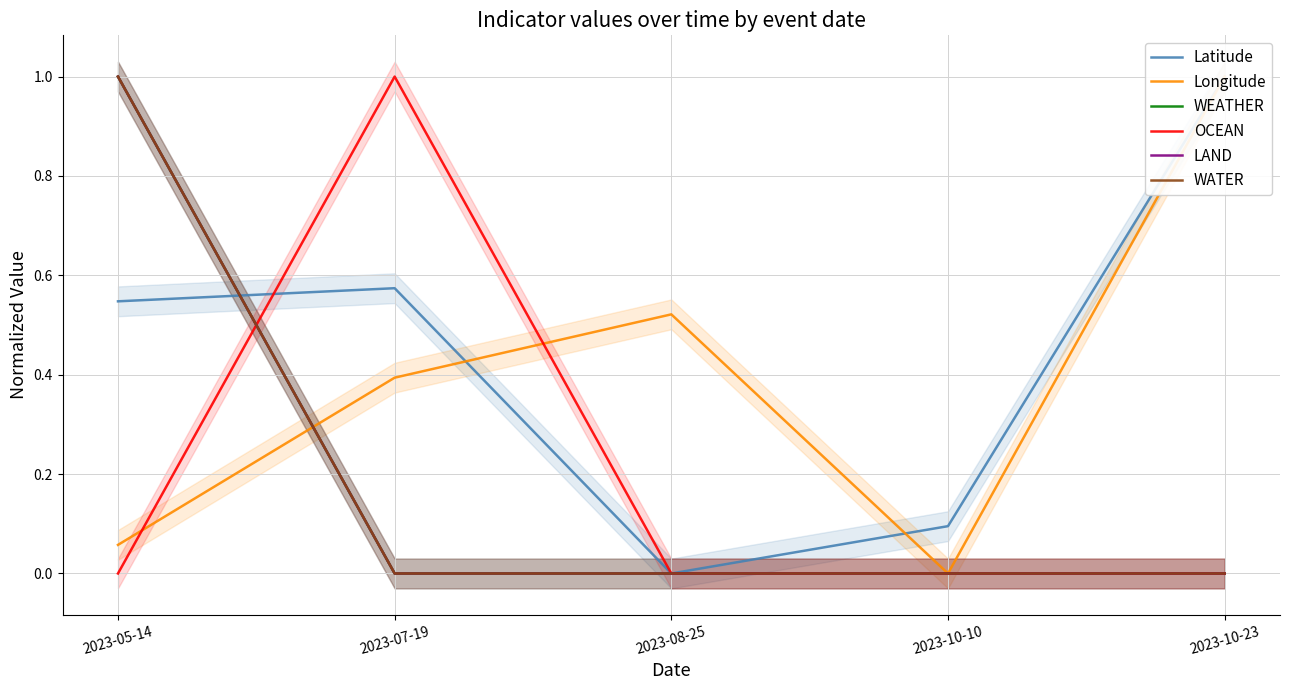

Reading left to right, transcribe all the data shown in this chart.

Latitude: 0.5	0.6	0.0	0.1	1.0
Longitude: 0.1	0.4	0.5	0.0	1.0
WEATHER: 1.0	0.0	0.0	0.0	0.0
OCEAN: 0.0	1.0	0.0	0.0	0.0
LAND: 1.0	0.0	0.0	0.0	0.0
WATER: 1.0	0.0	0.0	0.0	0.0